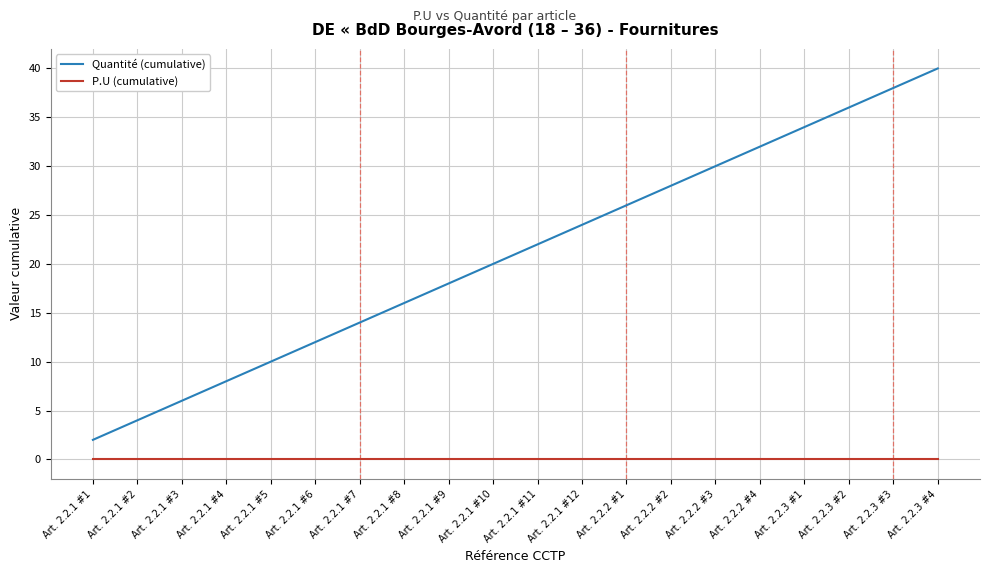

Which series has the largest total across all categories?

Quantité (cumulative)